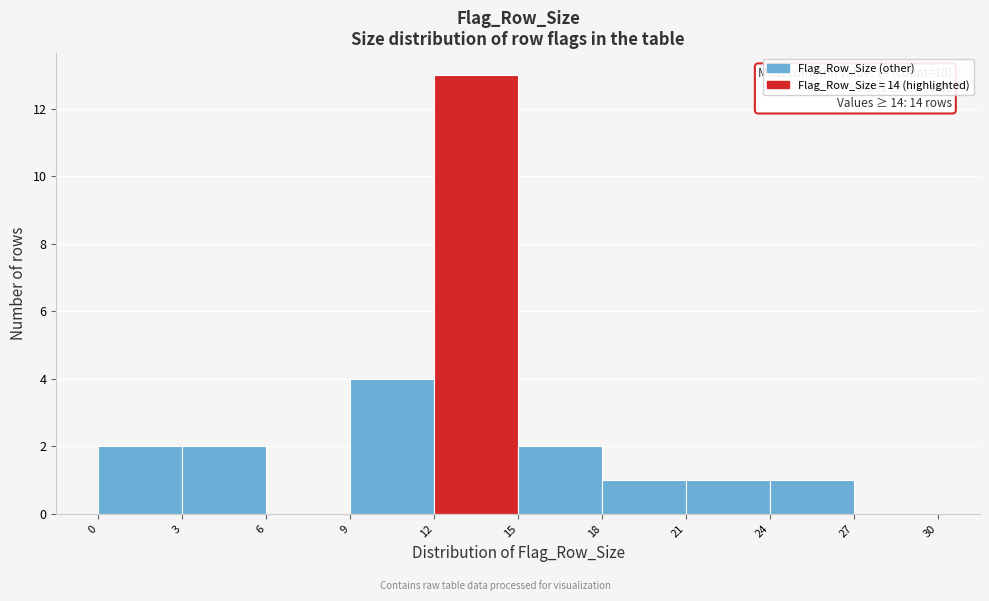

Over which range of the x-axis is the bar tallest?

12 to 15